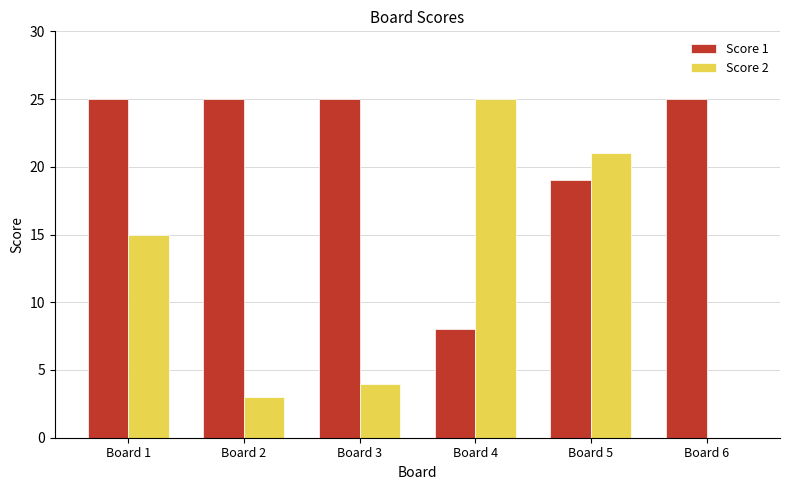

What are all the series names shown in the legend?

Score 1, Score 2